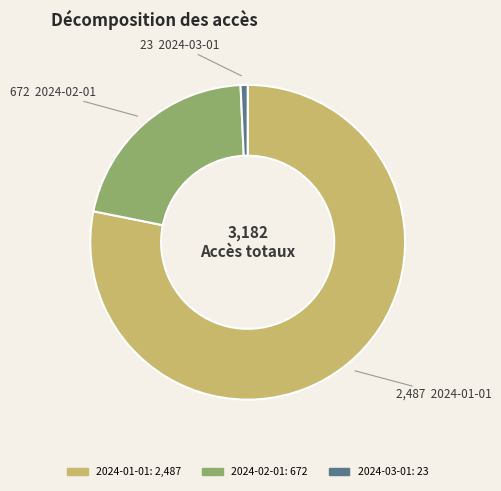

Which category has the smallest portion of the pie?

2024-03-01